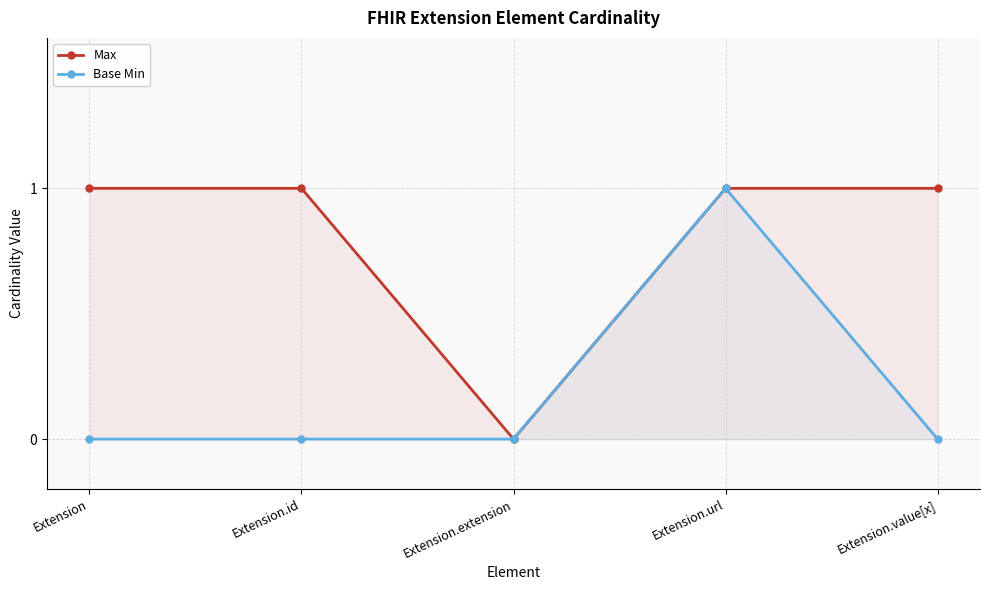

At which label is Base Min closest to 0?

Extension